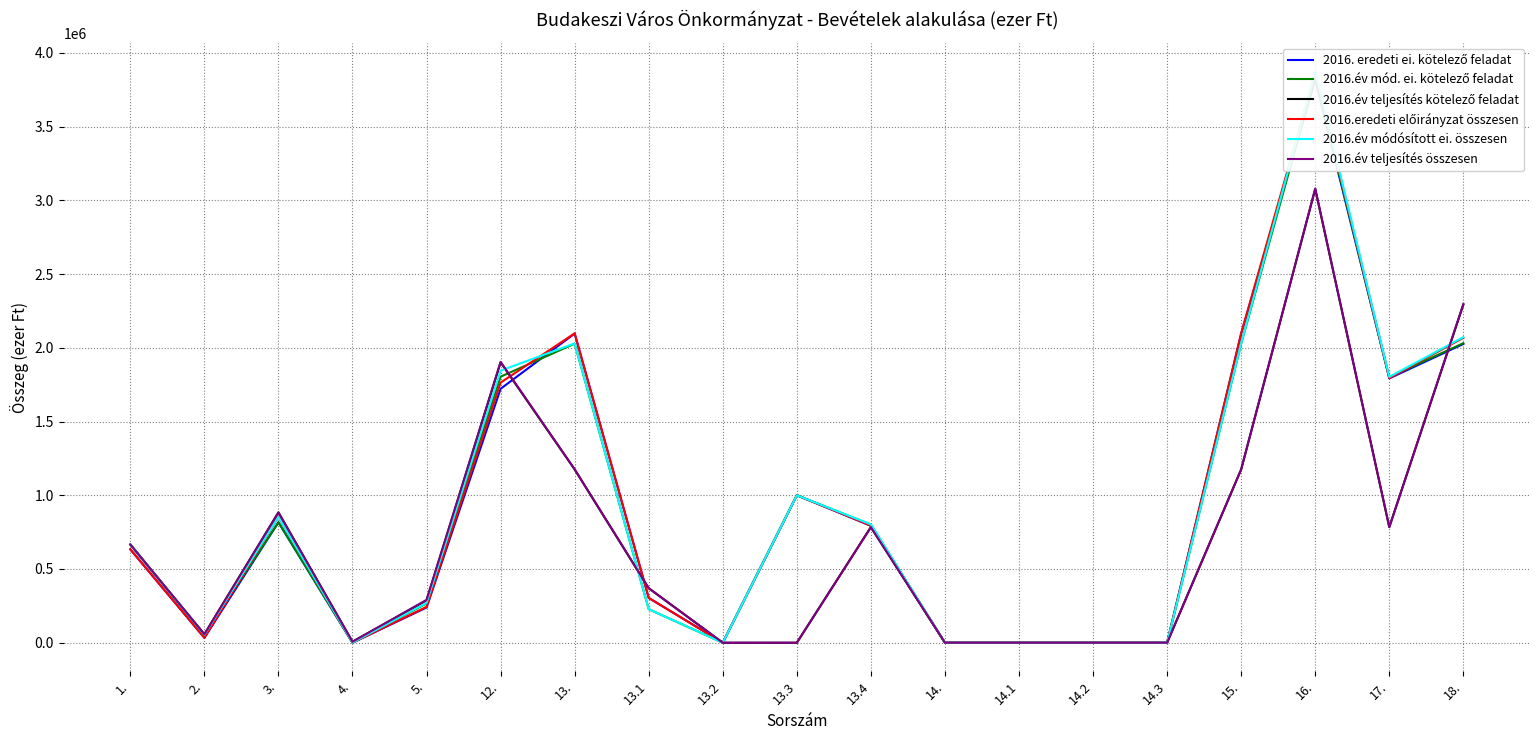

Between which two adjacent categories do 2016.eredeti előirányzat összesen and 2016.év teljesítés összesen first intersect?

12. and 13.